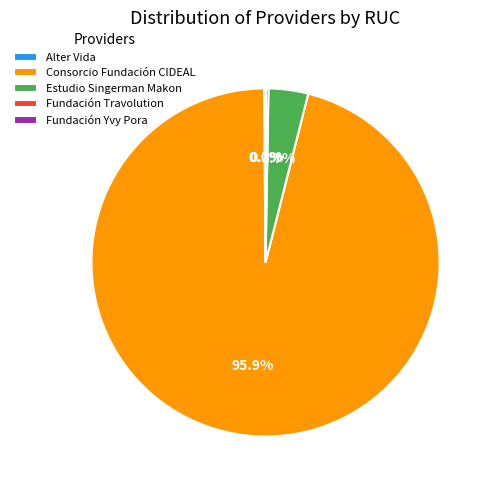

Which category has the biggest portion of the pie?

Consorcio Fundación CIDEAL